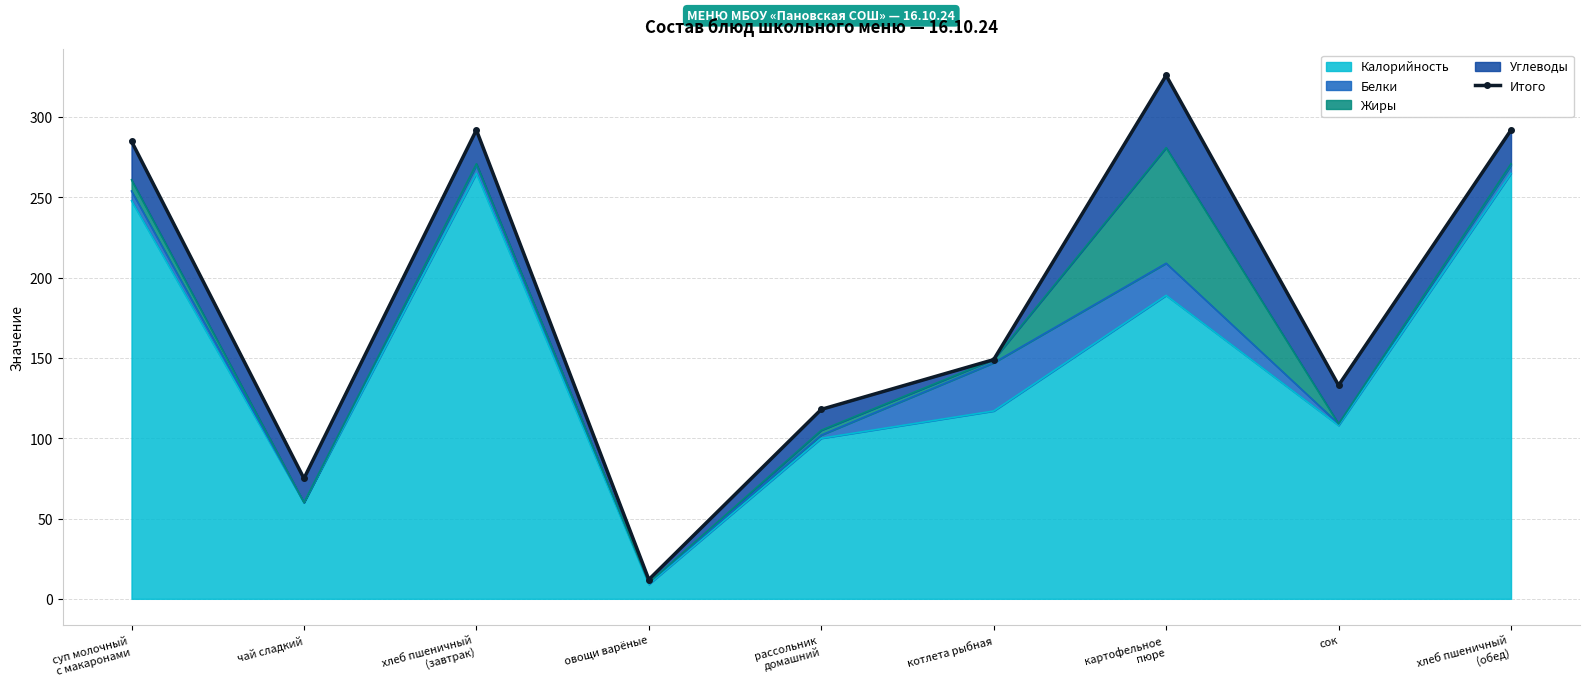

Approximately how many times larger is the value at хлеб пшеничный
(обед) compared to суп молочный
с макаронами?

1.0